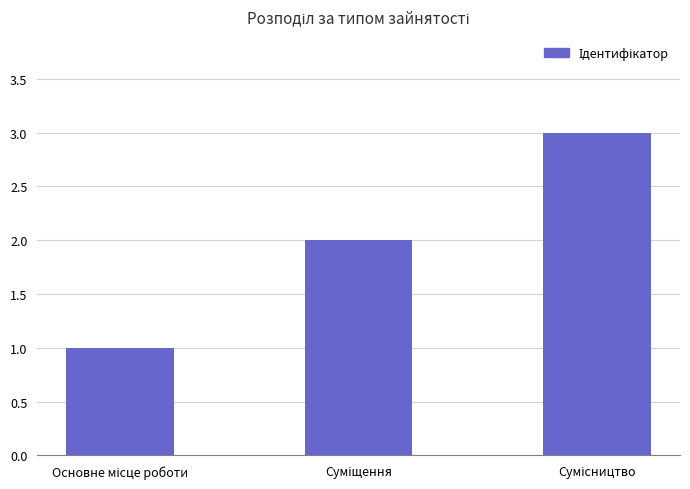

What is the sum of all values?

6